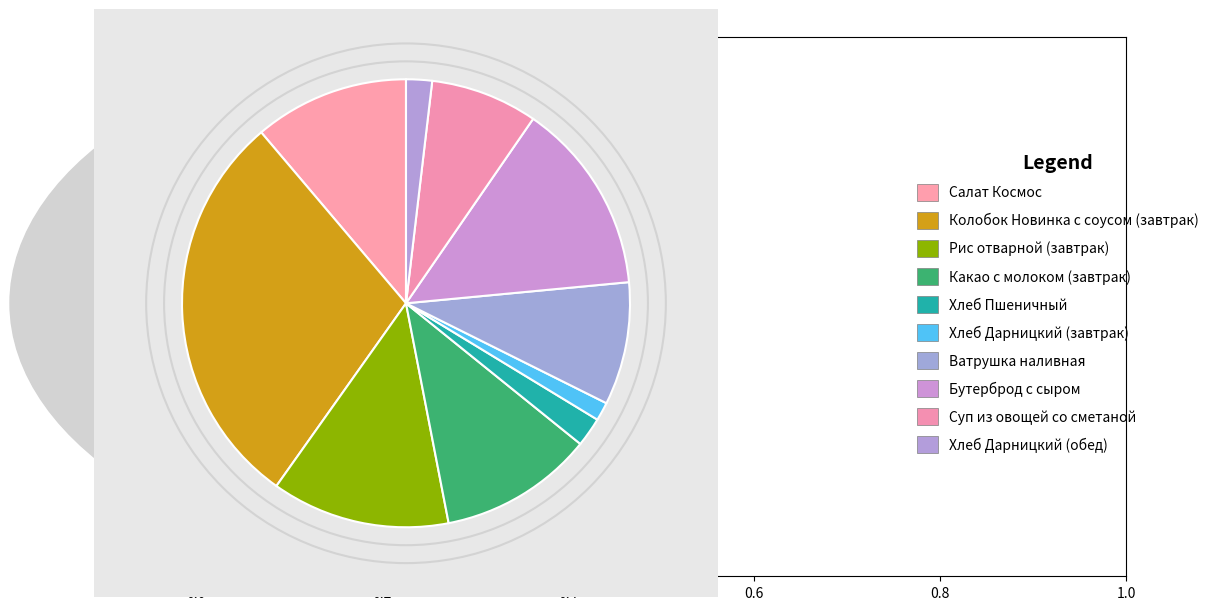

Which category has the biggest portion of the pie?

Колобок Новинка с соусом (завтрак)